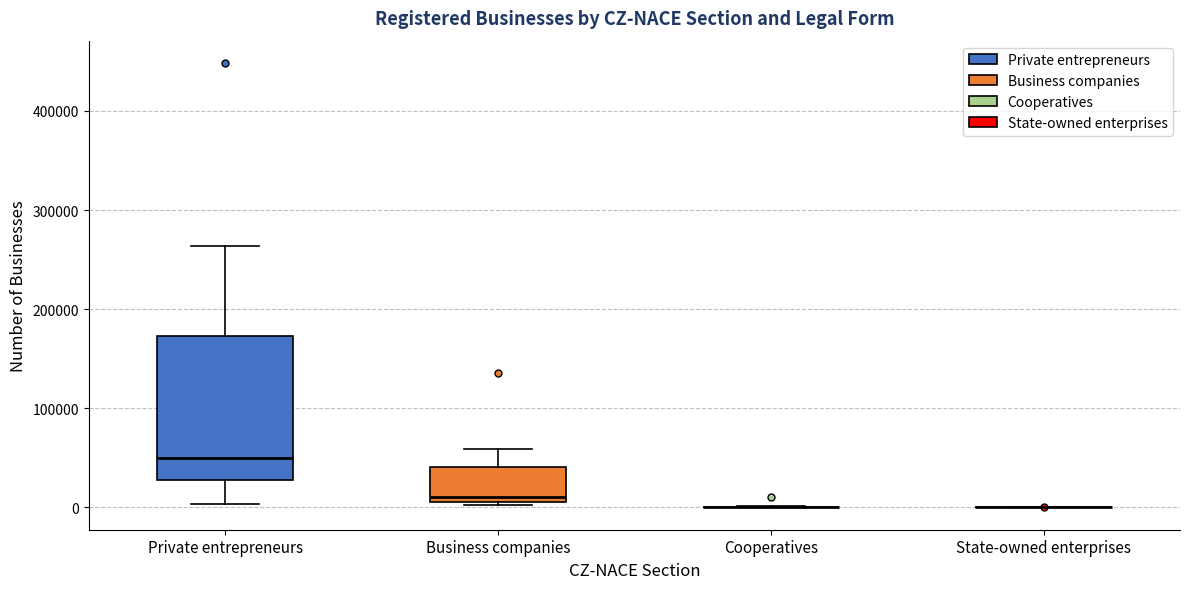

Comparing the boxes themselves (not the whiskers), which one is the tallest?

Private entrepreneurs